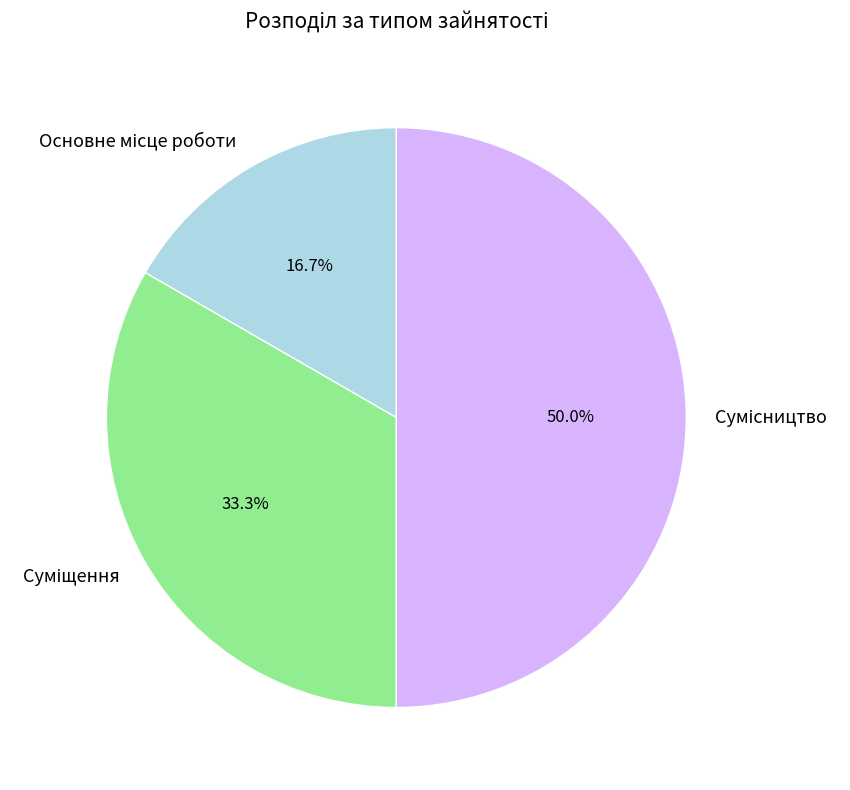

Does Суміщення represent more than half of the total?

No